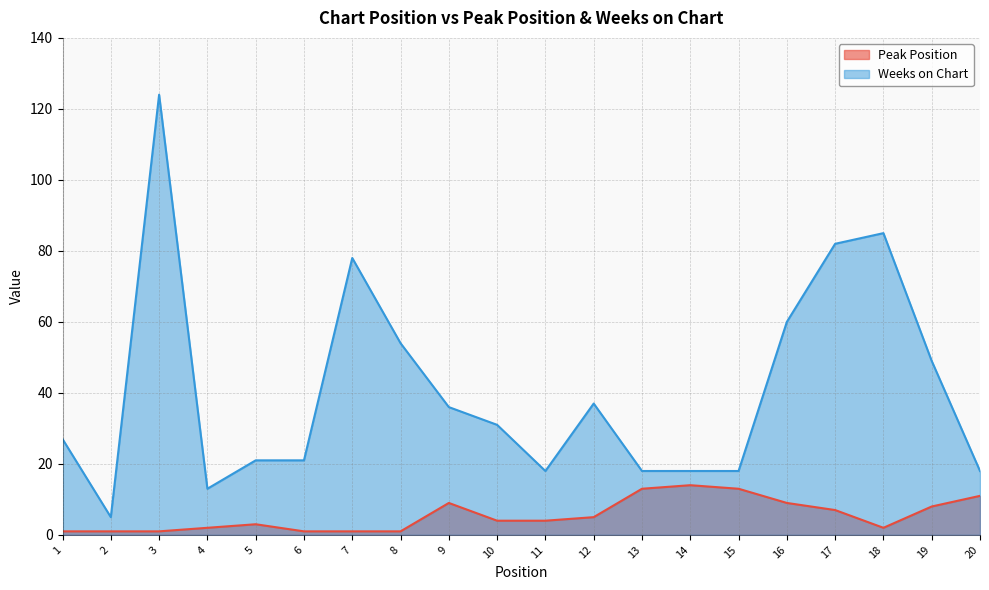

What is the difference between the second highest and second lowest values in the Peak Position series?

12